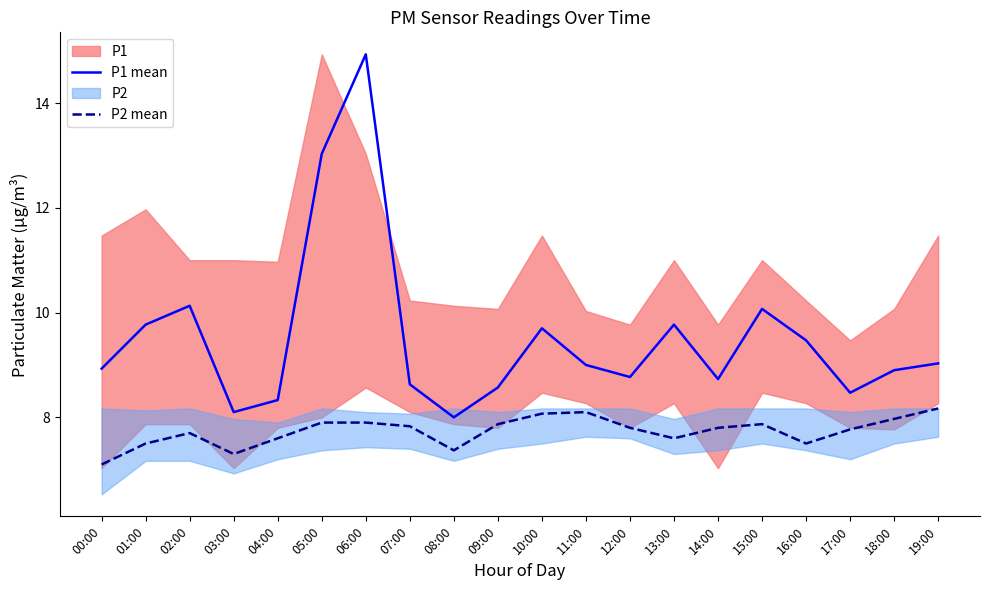

What is the label of the 1st point from the right?

19:00